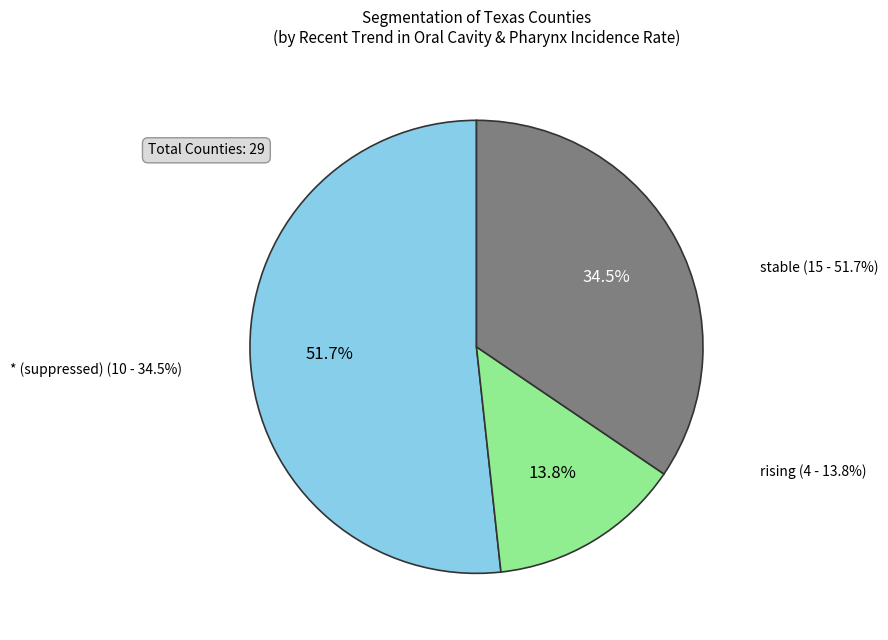

Between stable and rising, which is larger?

stable